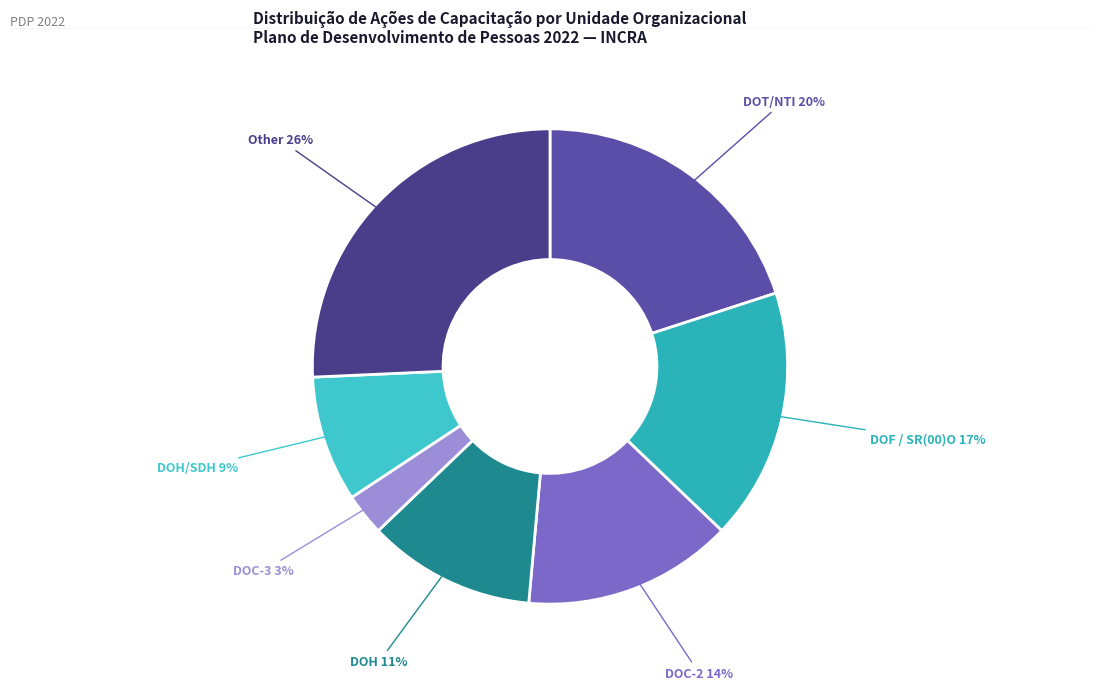

Is DOH the majority of the pie?

No